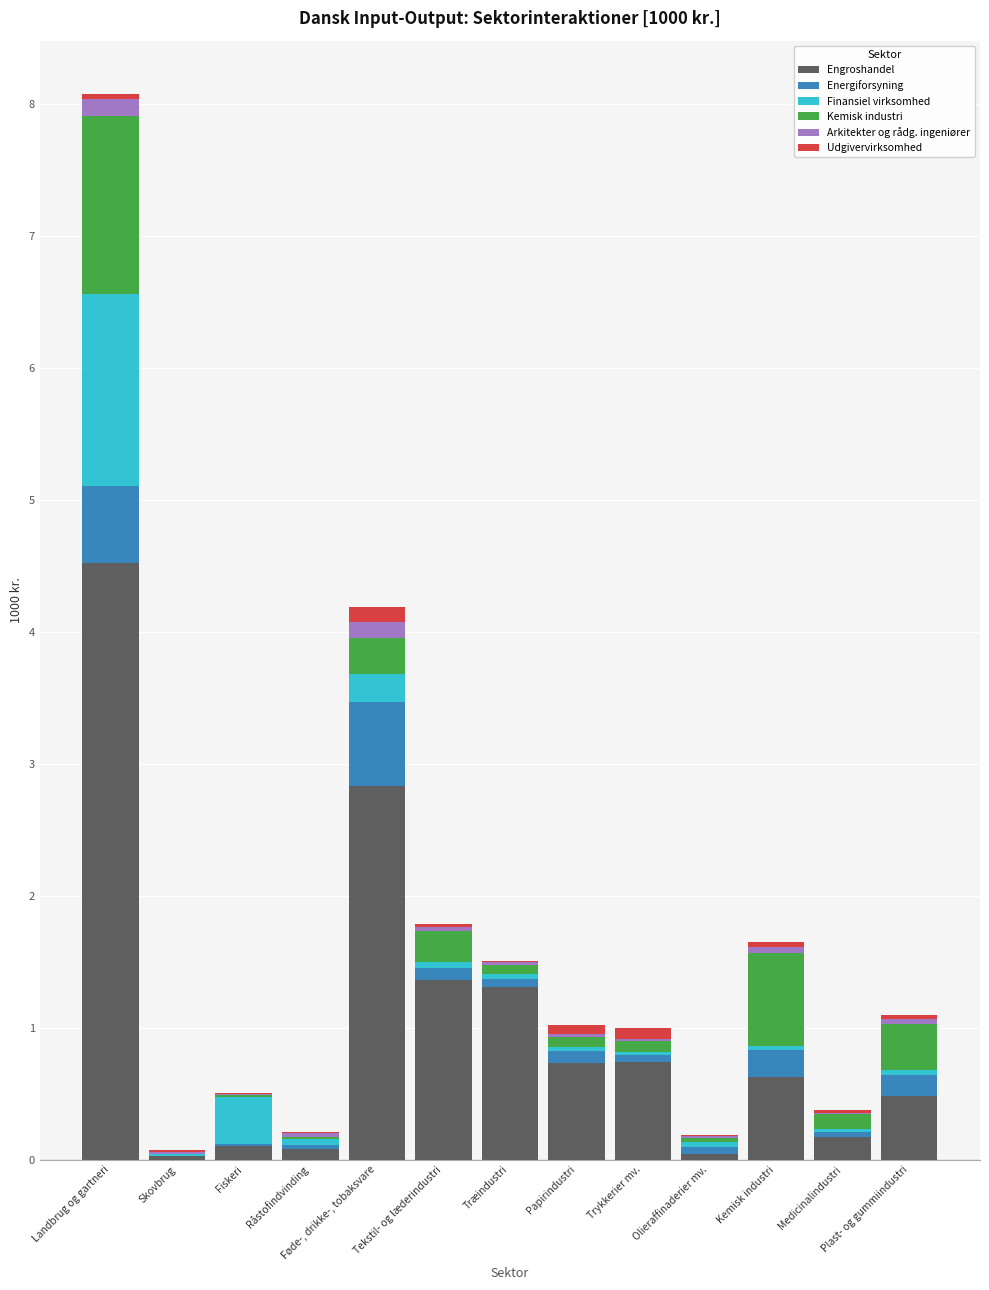

At which category is the sum across all series the highest?

Landbrug og gartneri